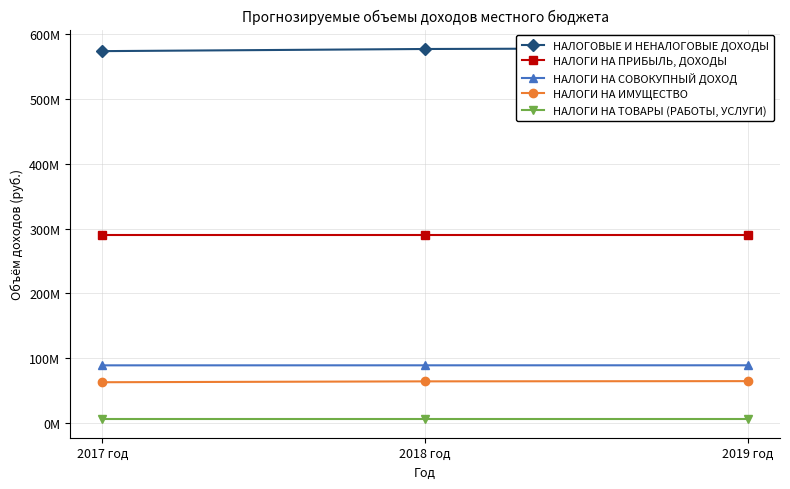

At which label does НАЛОГИ НА ИМУЩЕСТВО reach its peak?

2019 год